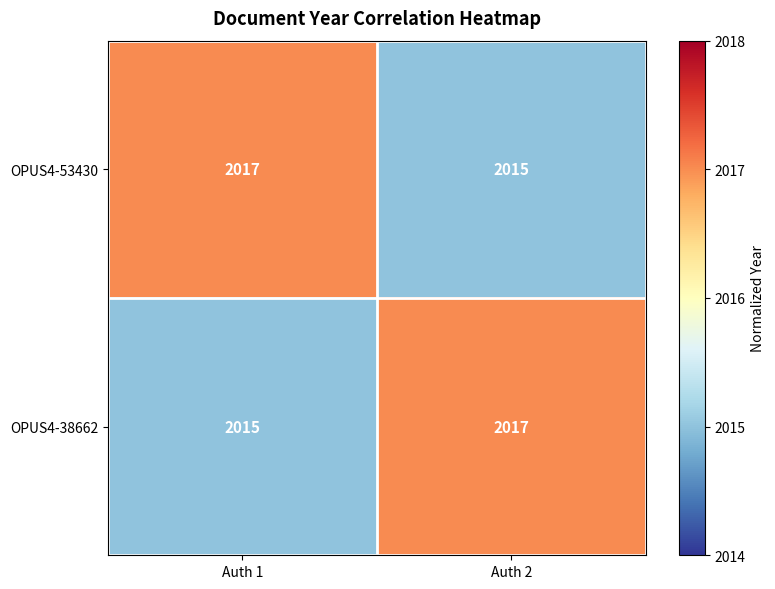

Reading left to right, extract all data points from this chart.

OPUS4-53430: Auth 1=2017	Auth 2=2015
OPUS4-38662: Auth 1=2015	Auth 2=2017